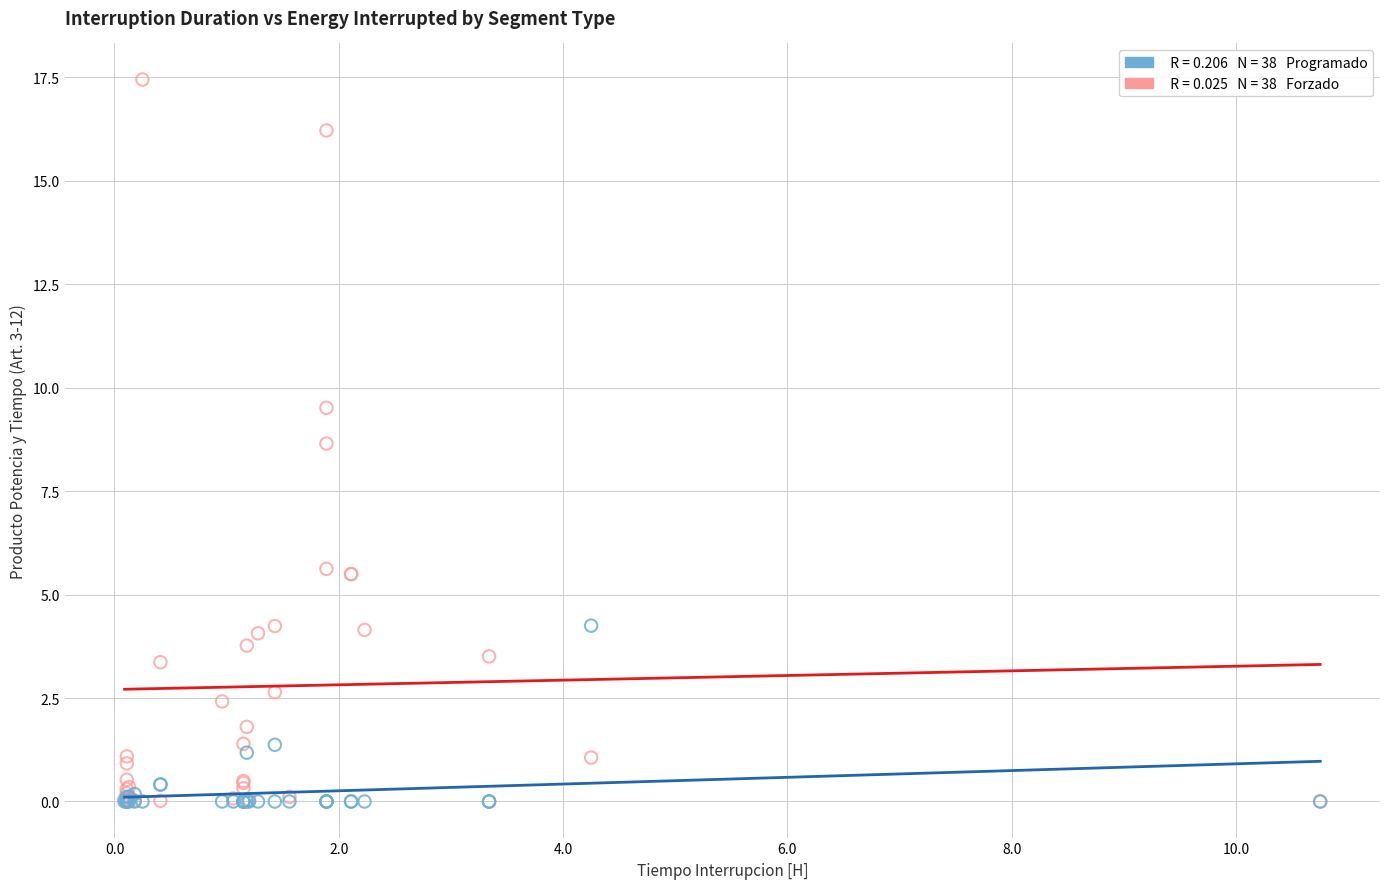

Across all series, what Y value is closest to 8?

8.7